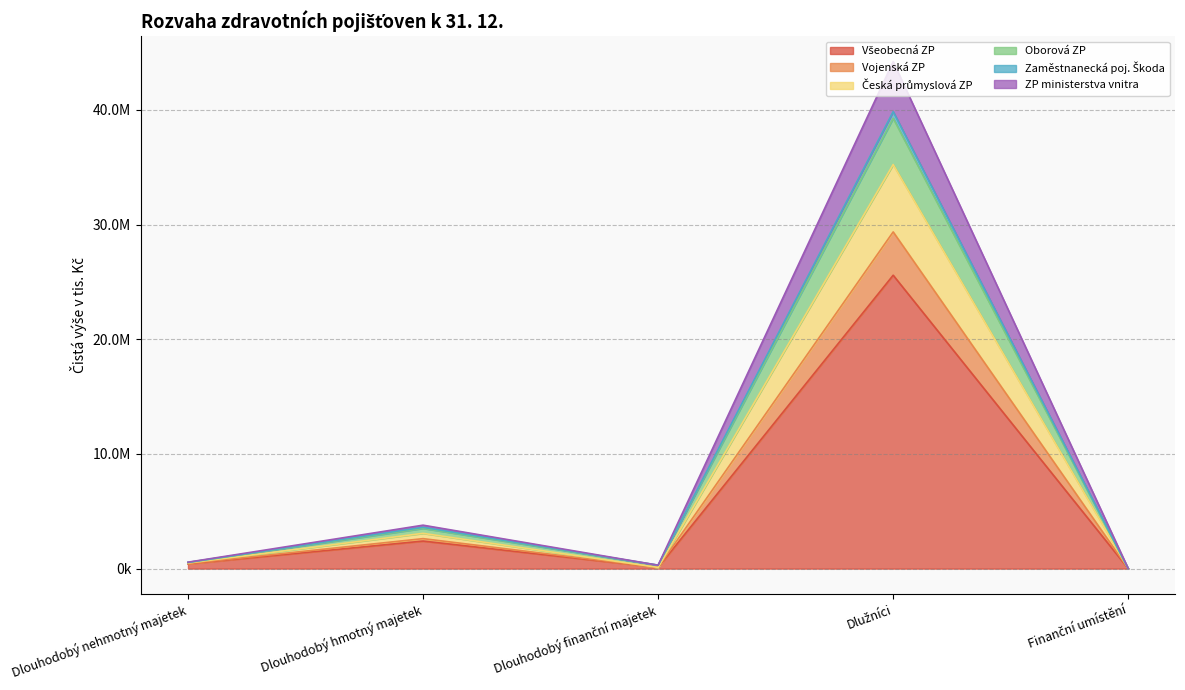

True or false: Česká průmyslová ZP and ZP ministerstva vnitra intersect in this chart.

False